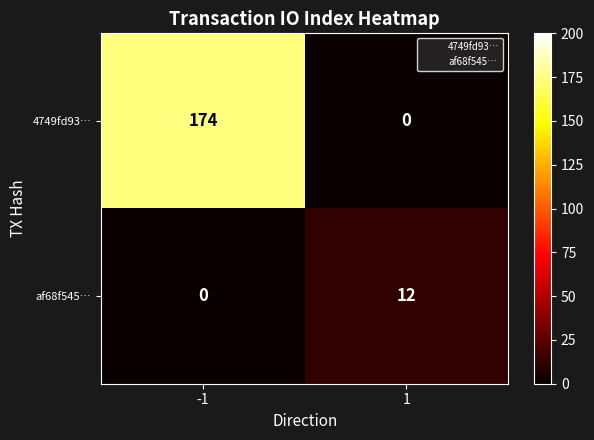

List the series in order of their overall mean, lowest first.

af68f545…, 4749fd93…